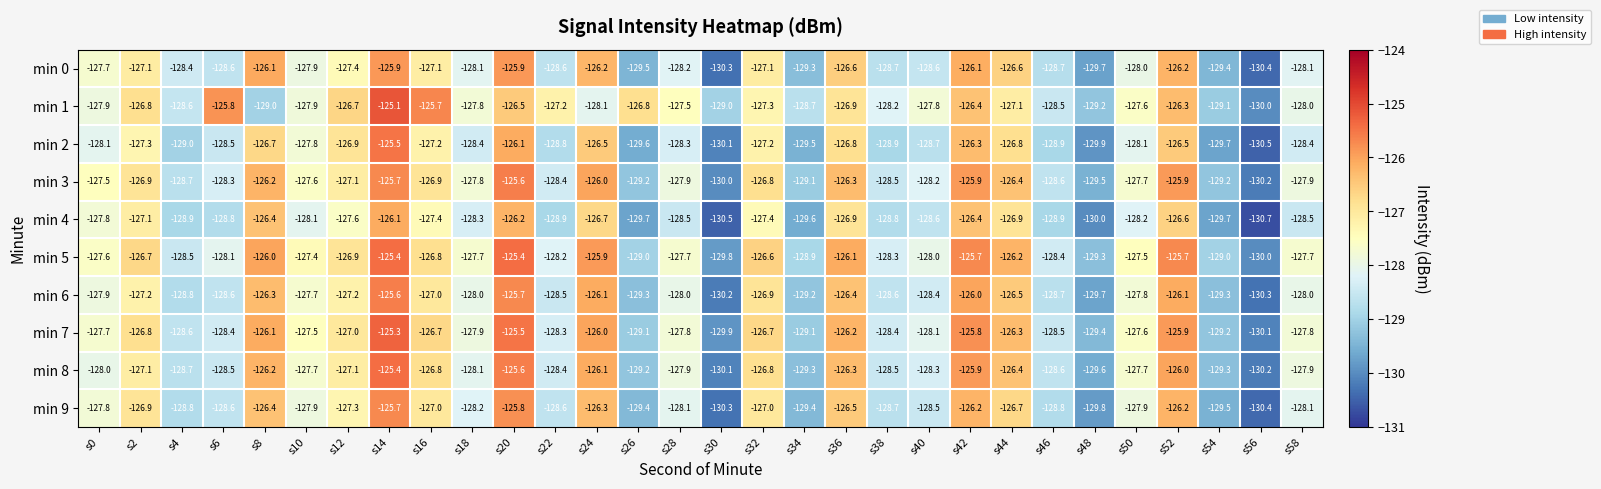

What is the difference between the highest and lowest values at s44?

0.9